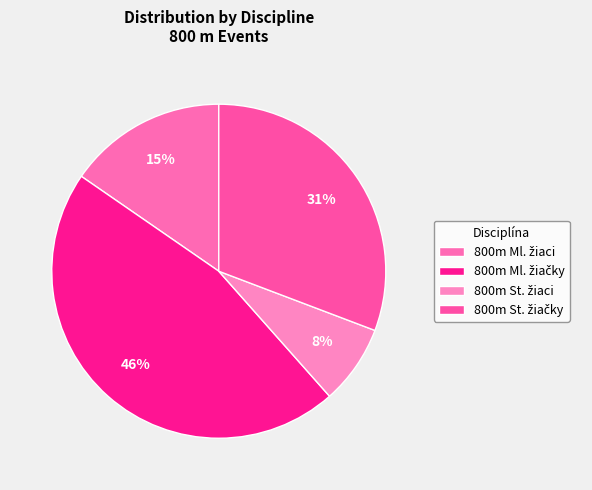

How many segments does this pie chart have?

4